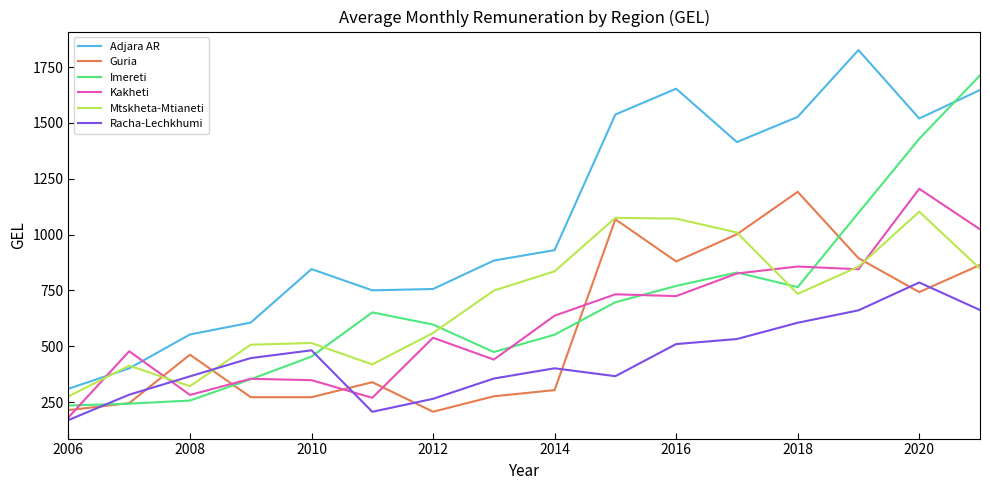

True or false: Adjara AR and Imereti cross at least once.

True